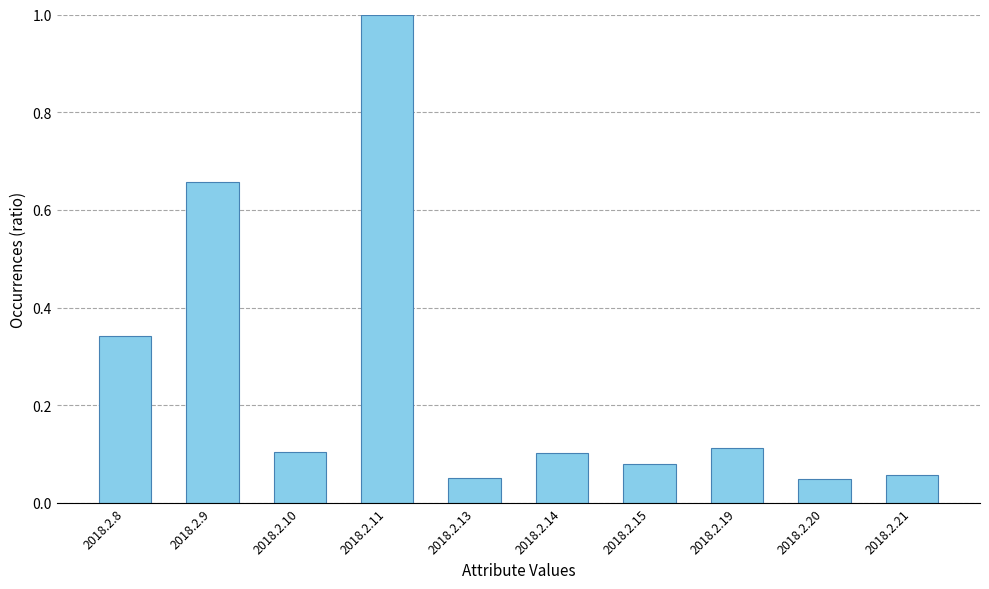

True or false: the data shows 1.1 at 2018.2.9.

False